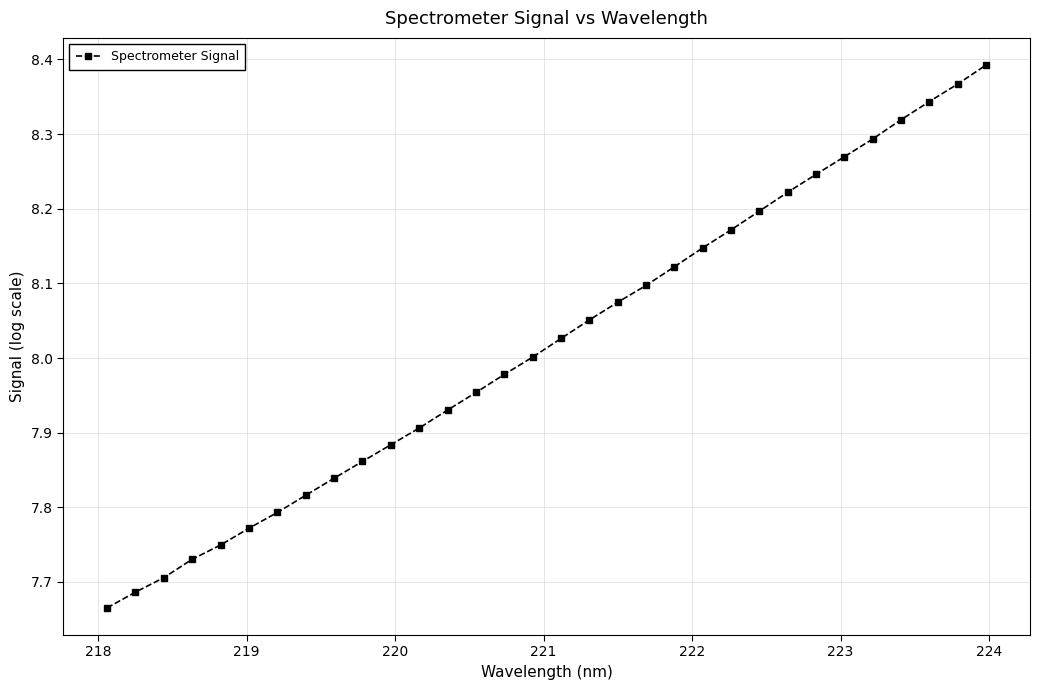

What is the sum of all values?

256.6